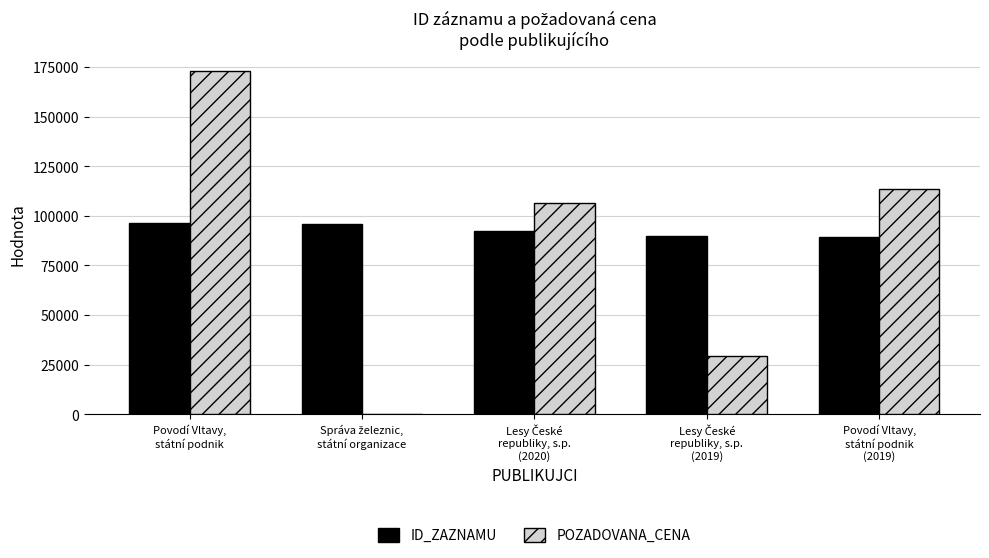

What is the sum of all ID_ZAZNAMU values?

463998